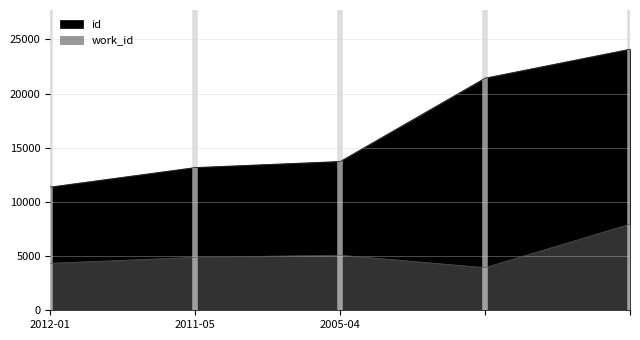

Which series changed the most between 2011-05-20 and ?

id